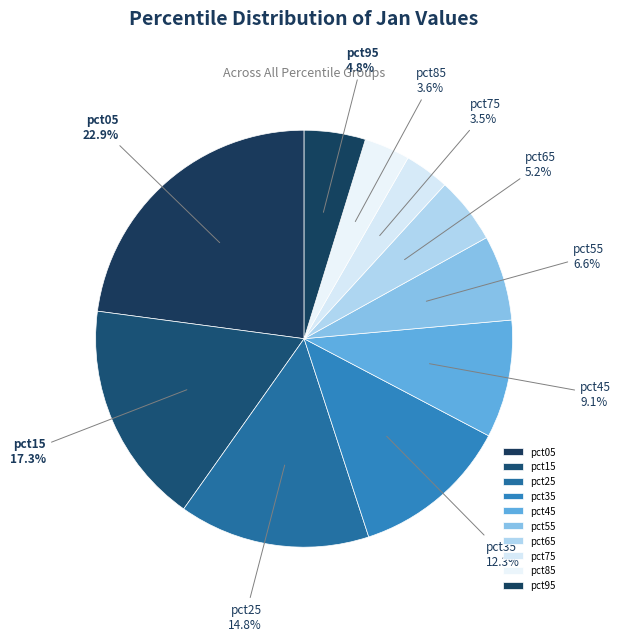

Does pct45 account for over 50% of the chart?

No